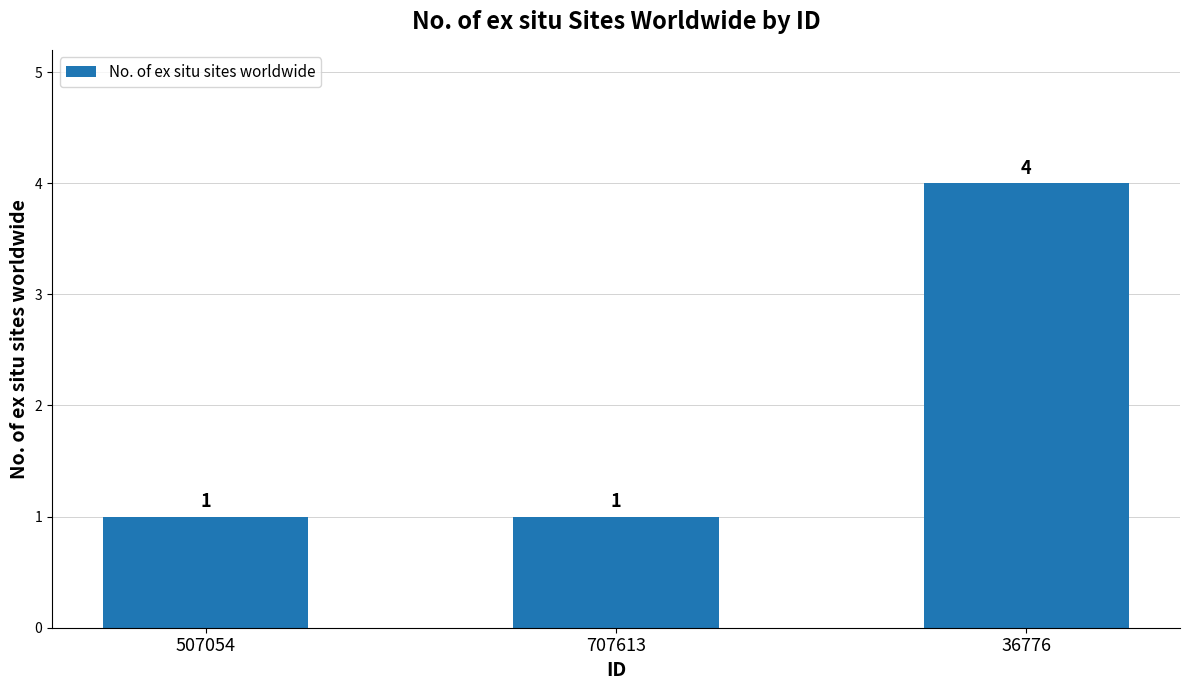

How many values are between 1 and 4?

3